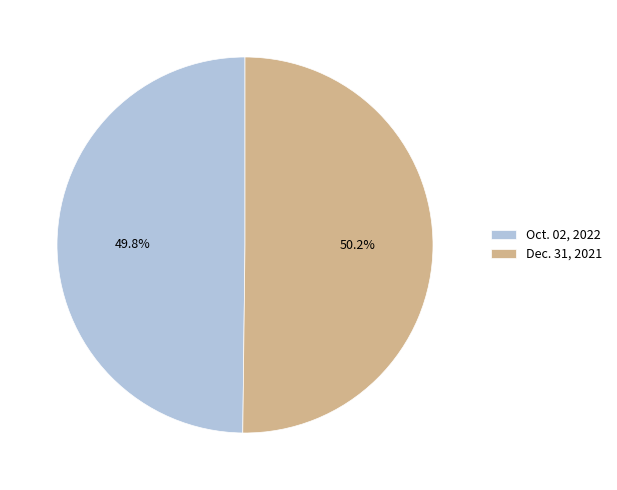

Combined, what portion of the pie is Oct. 02, 2022 and Dec. 31, 2021?

100.0%